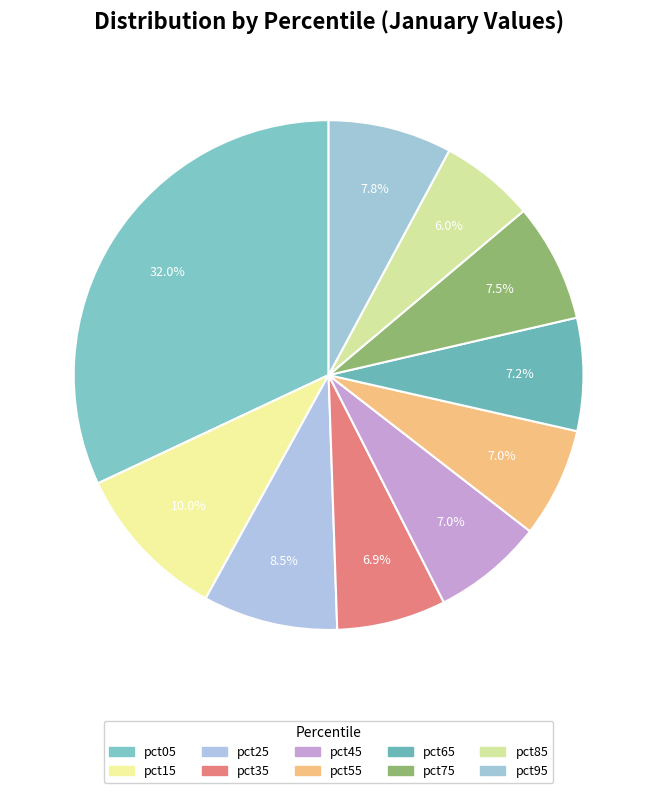

What portion of the pie excludes pct55?

93.0%